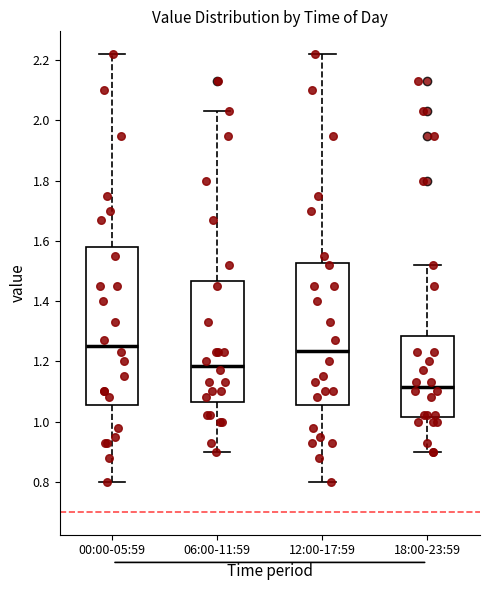

Where is the upper edge of the box for 12:00-17:59 on the y-axis? The values are not printed on the chart, so give them approximately, as read against the axis.

1.52